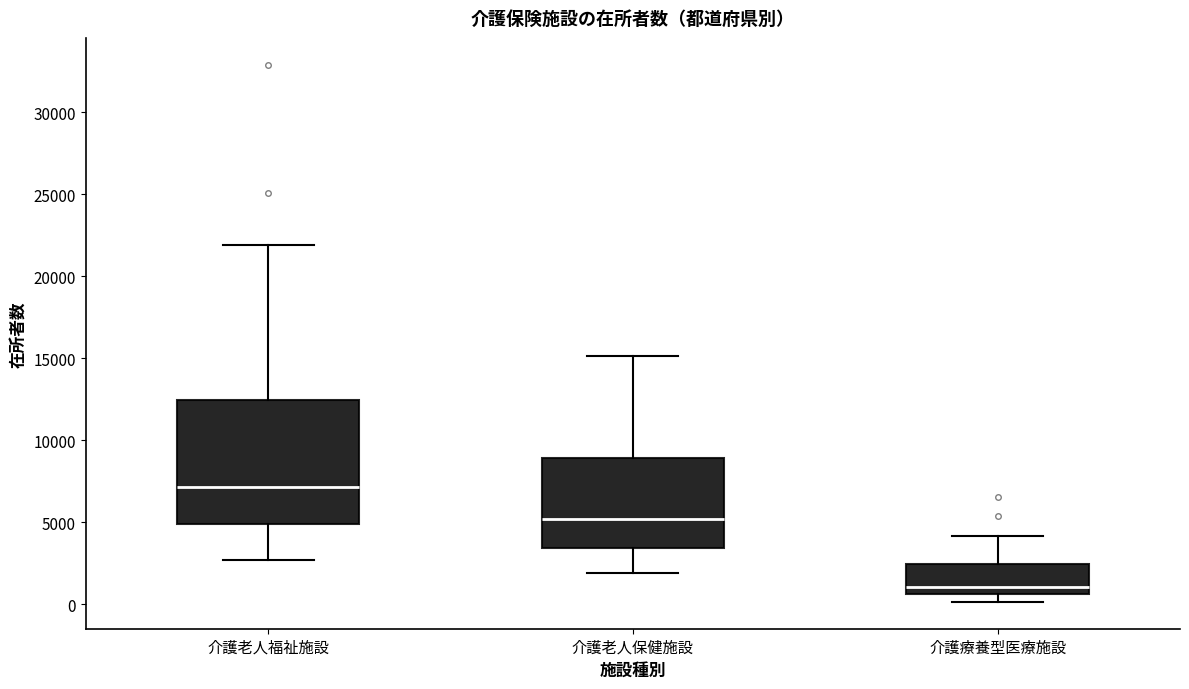

Which box has the highest median line?

介護老人福祉施設